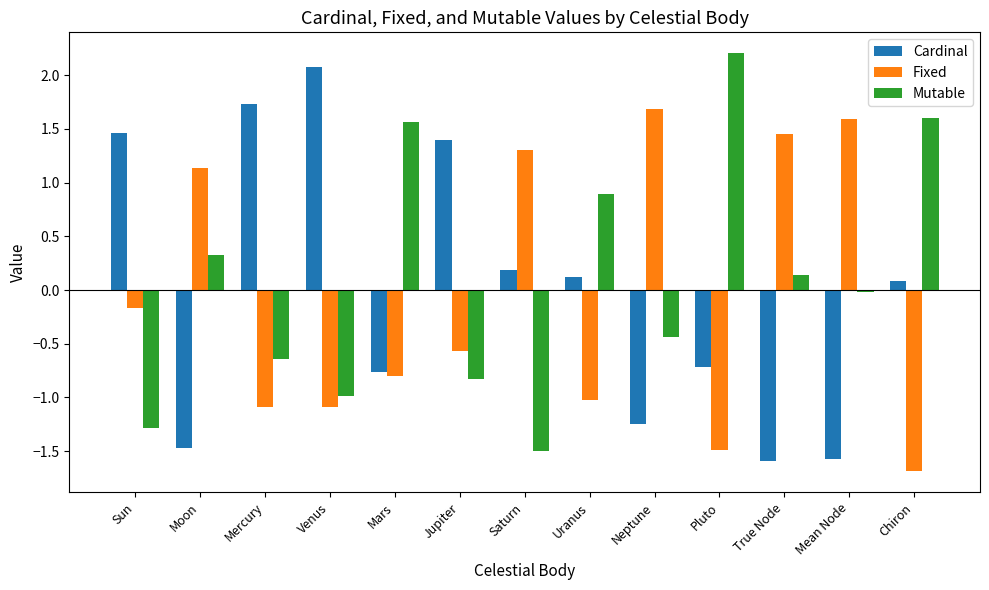

What is the spread (max minus min) of values at Venus?

3.2